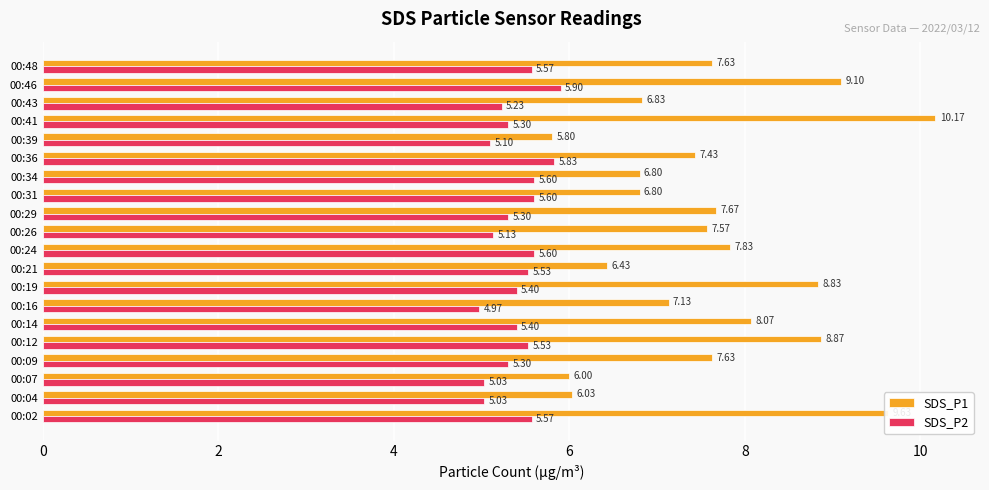

What is the sum of the SDS_P2 values at 00:26 and 00:21?

10.7